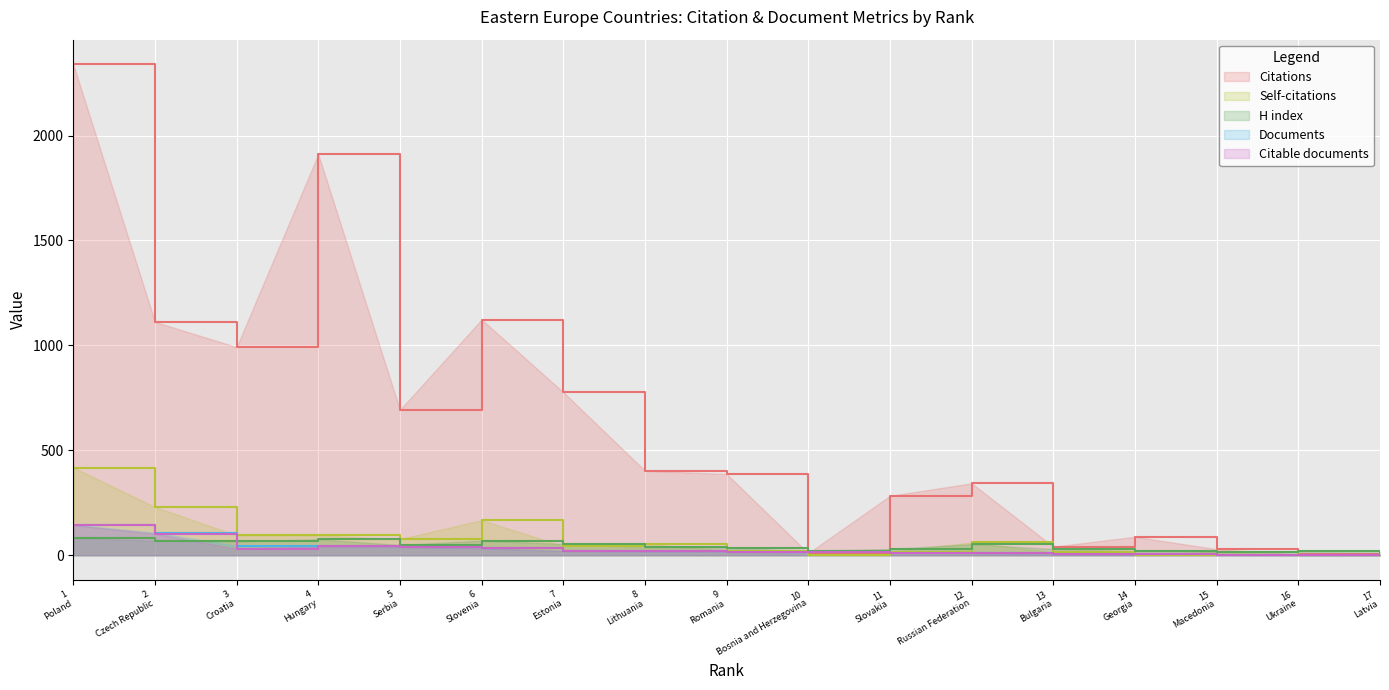

How many times do Citable documents and H index cross each other?

1